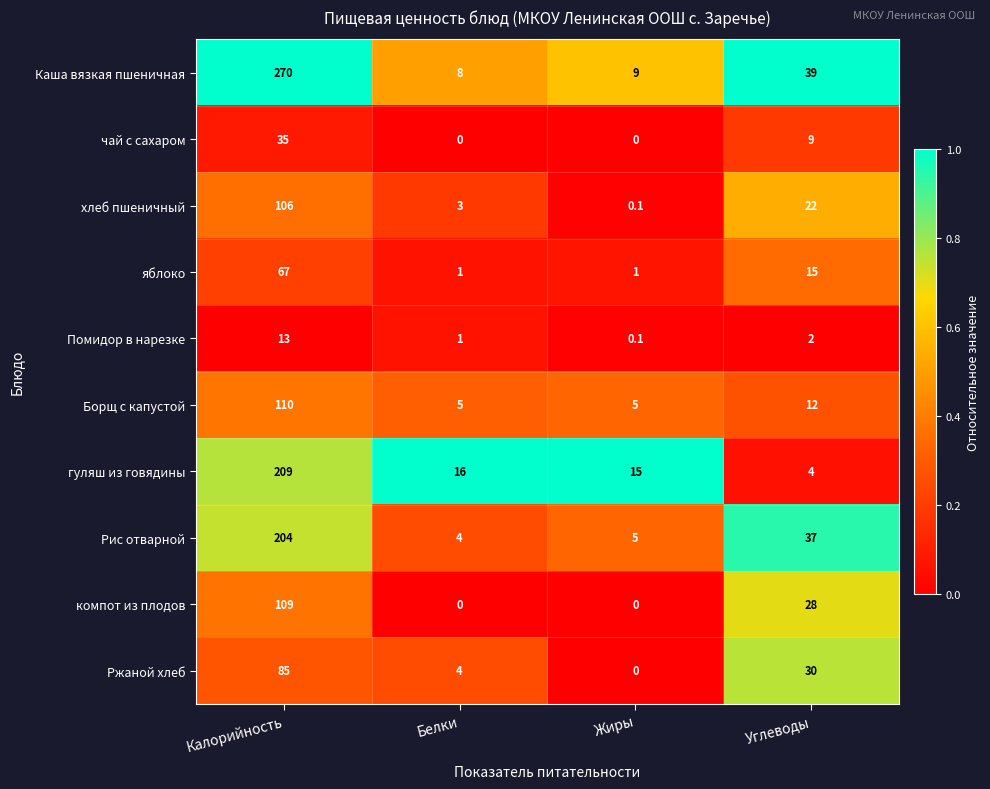

What is the maximum value shown in the chart?

270.0